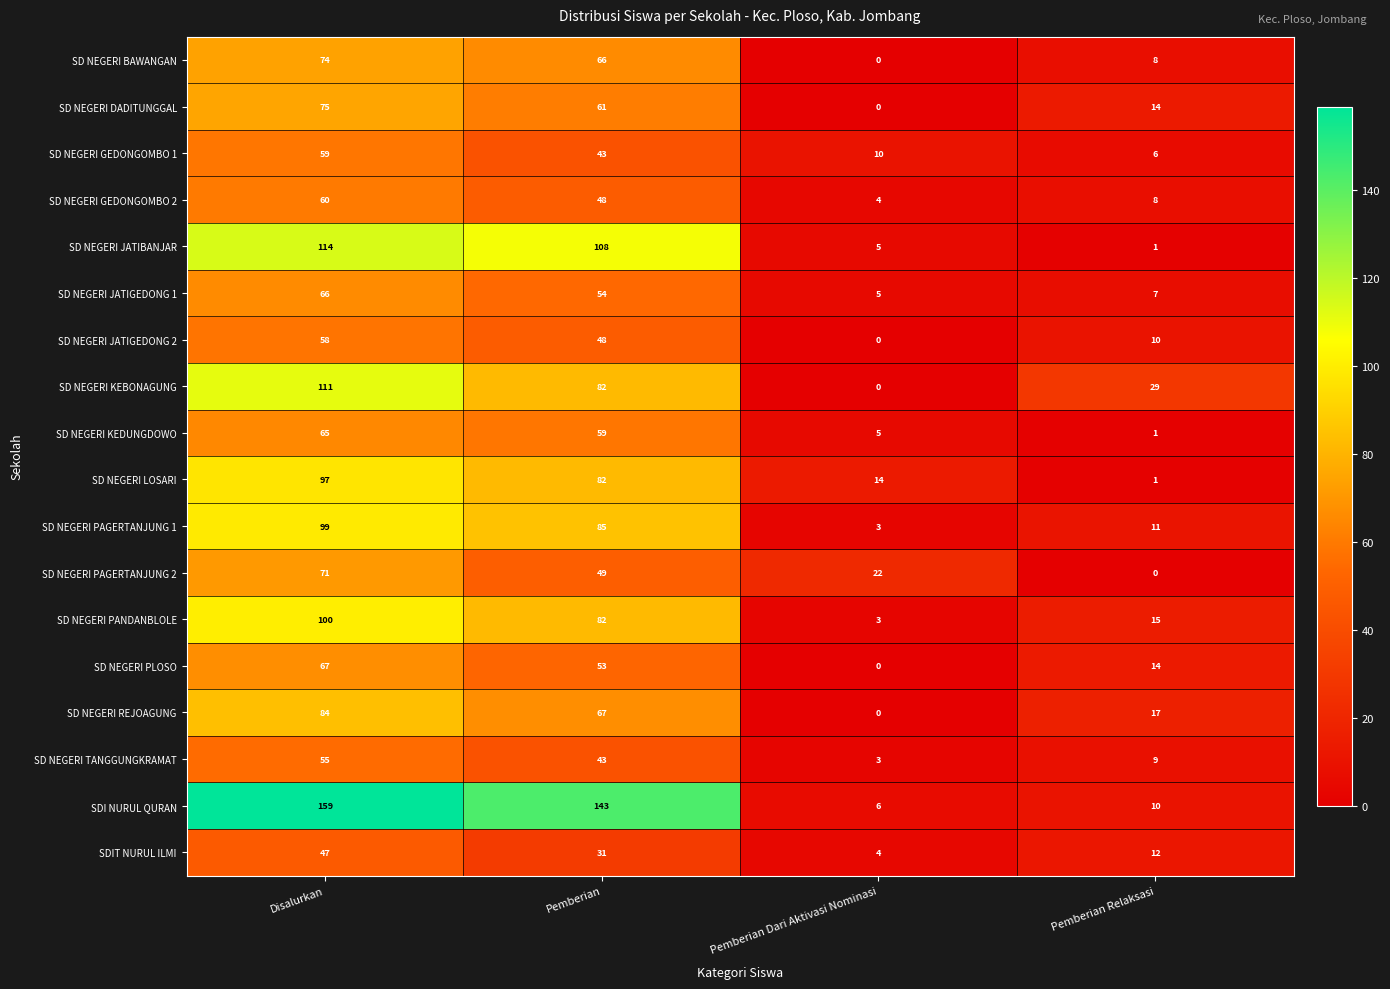

Where does the SD NEGERI JATIGEDONG 1 series first go above 54?

Disalurkan